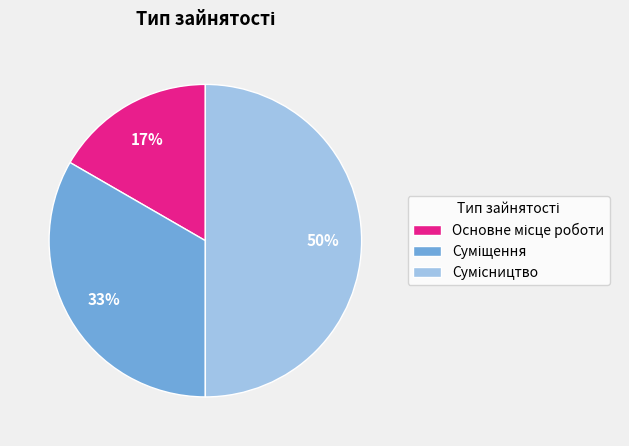

To the nearest percent, what is the difference between the largest and smallest slice percentages?

33%